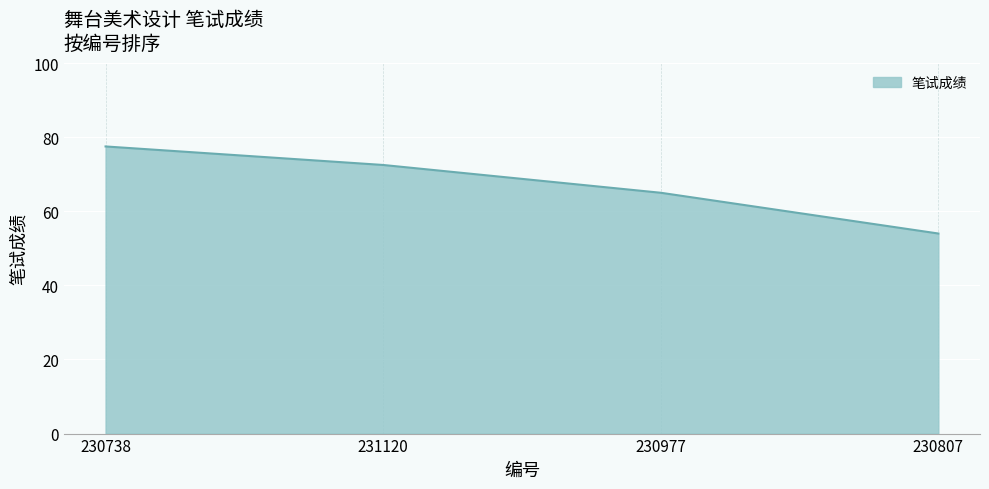

Count the number of values greater than 72.

2